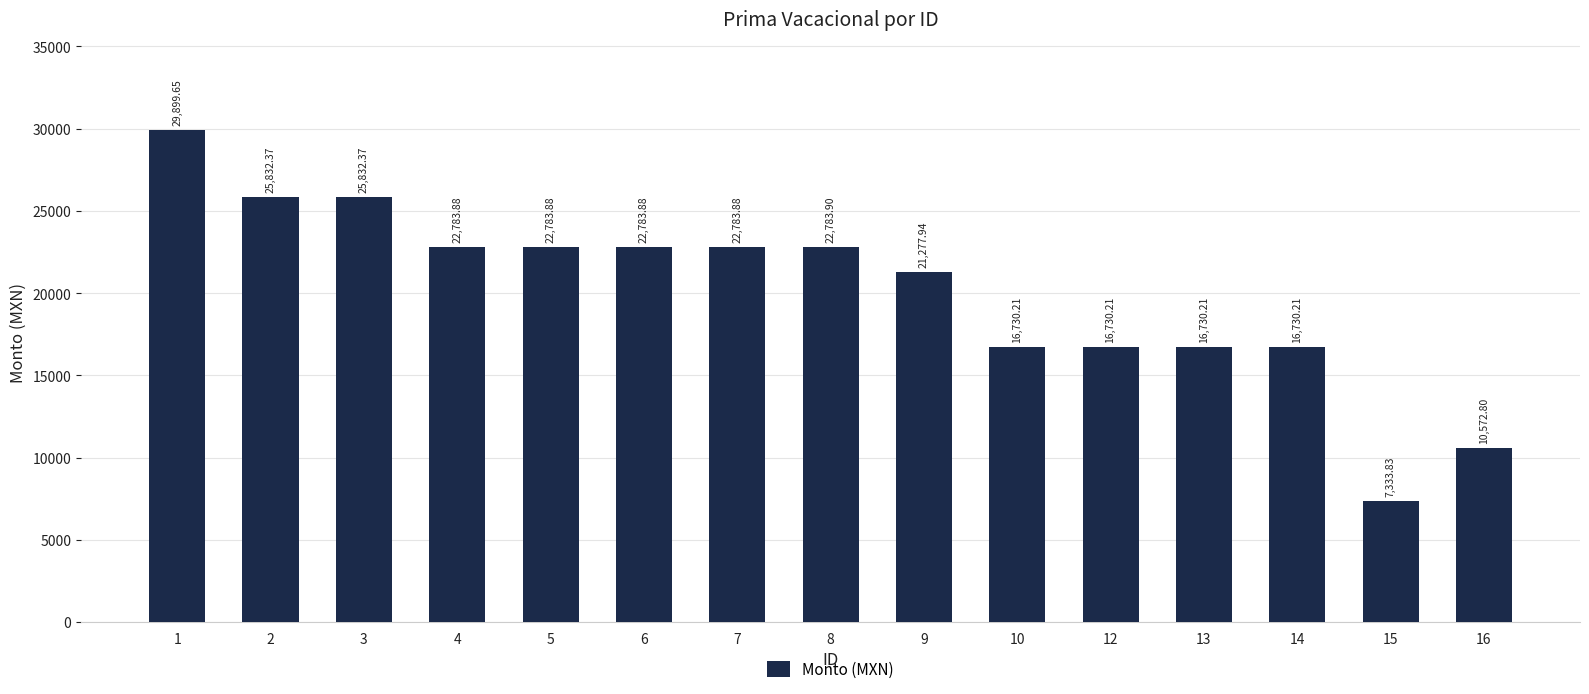

Is it true that the value at 10 is 16730.2?

True